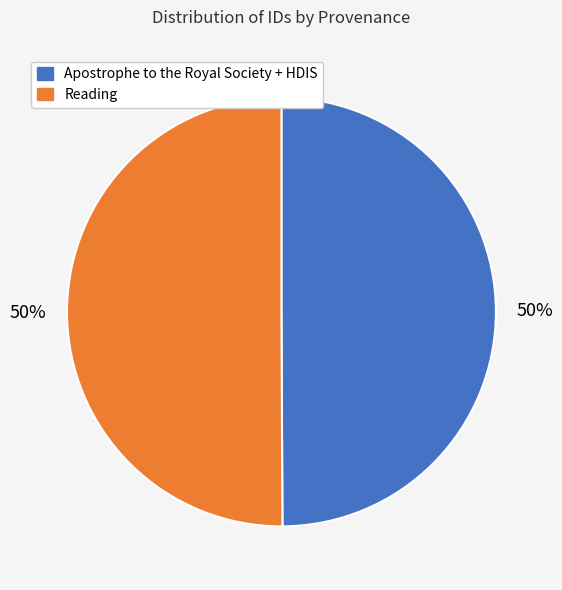

To the nearest percent, what is the average slice percentage?

50%